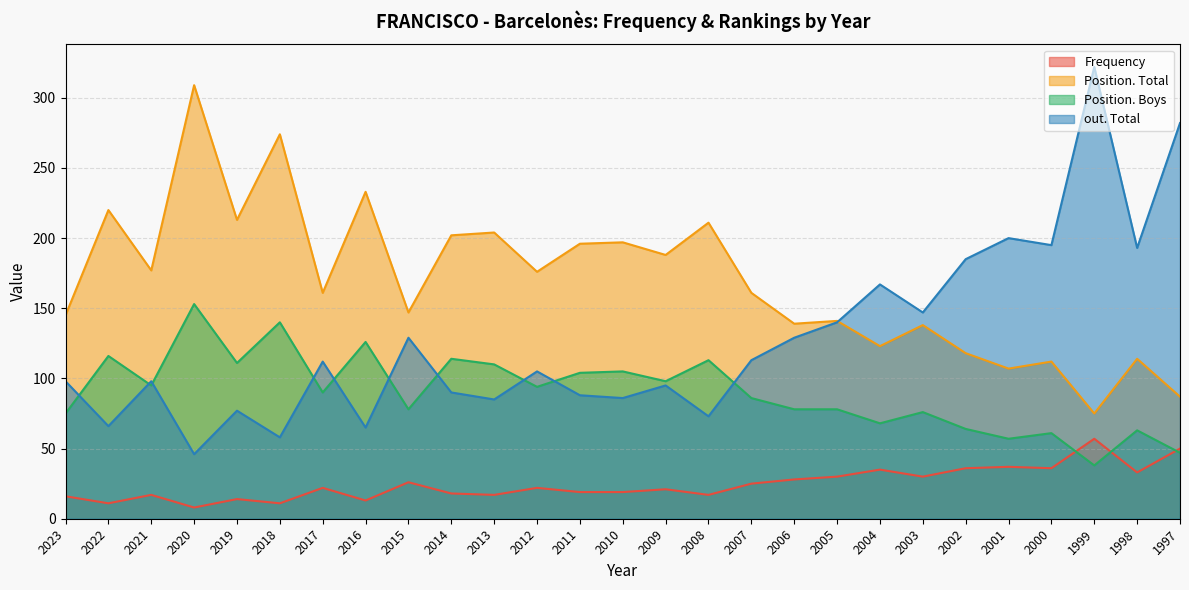

Which category has the lowest value in the Position. Total series?

1999